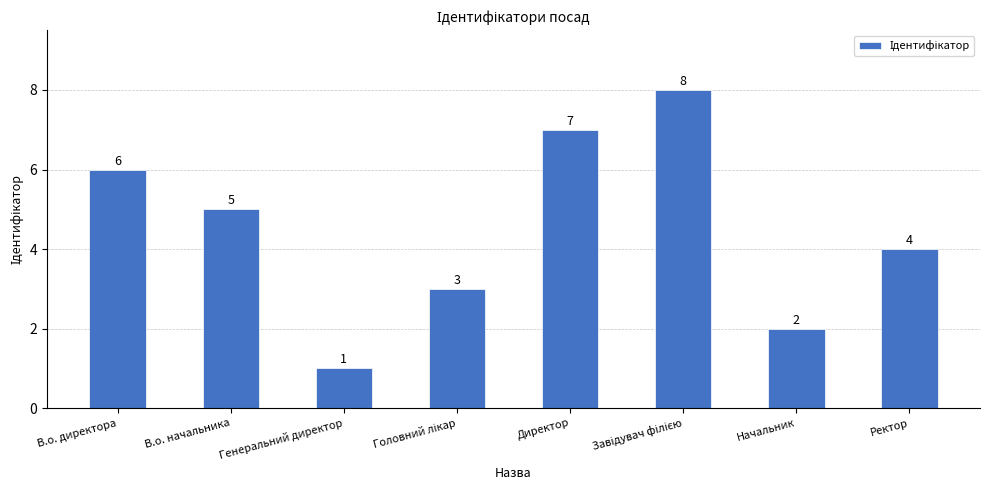

How many bars are there in total?

8